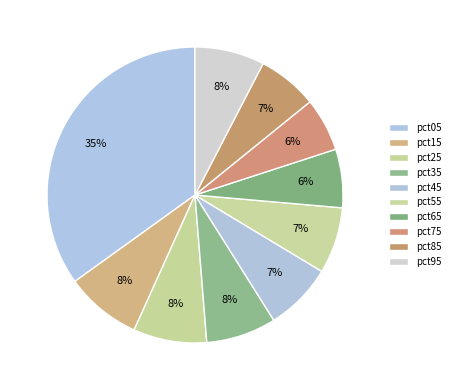

How many slices are in this pie chart?

10